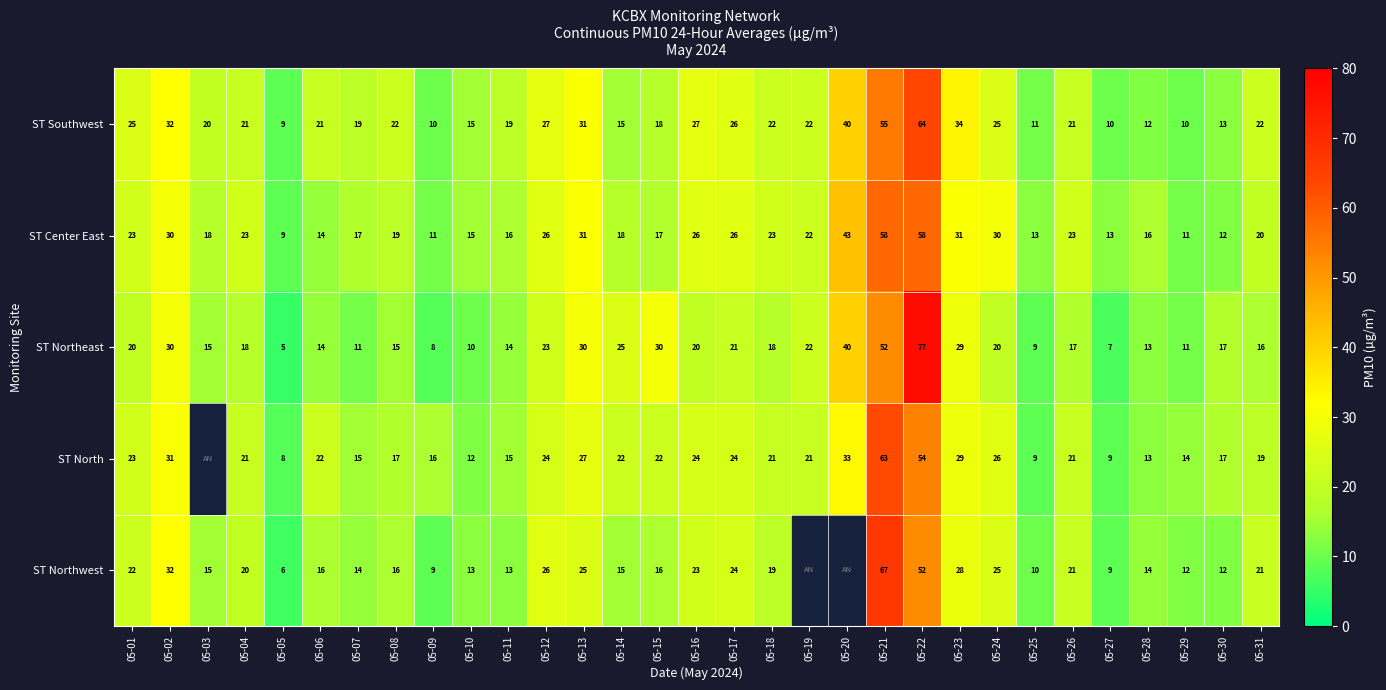

The value of ST North at 05-16 is 24. True or false?

True